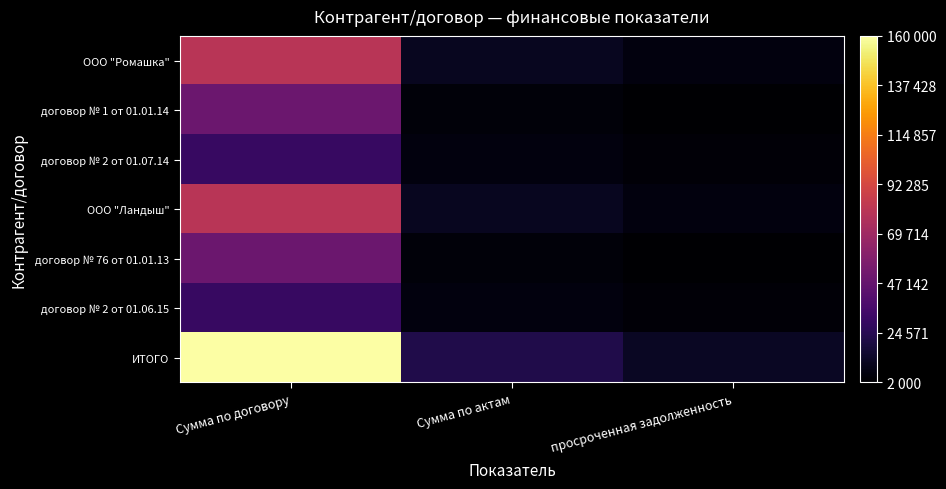

Which category has the lowest value across all series?

просроченная задолженность